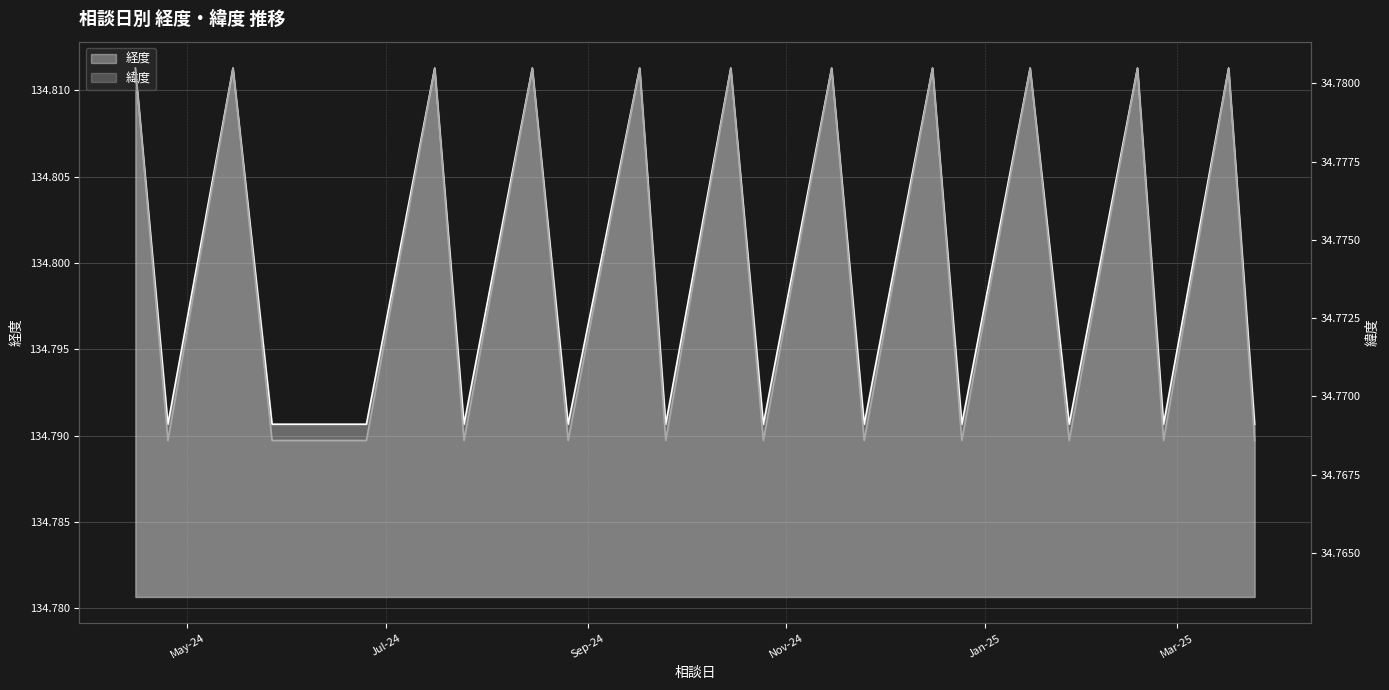

In 緯度, how many points are higher than both neighbors (excluding endpoints)?

10